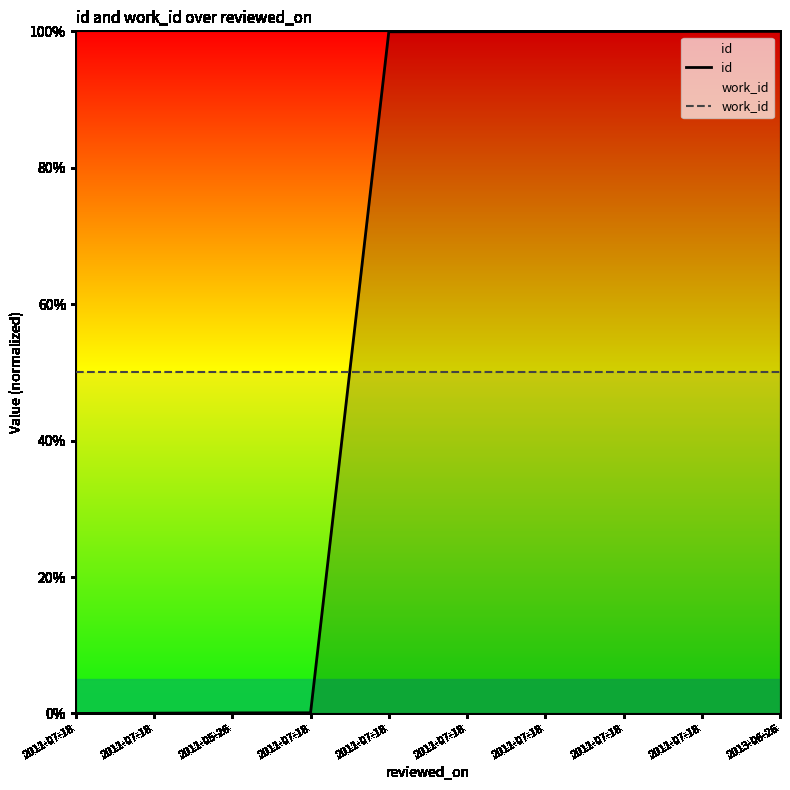

True or false: id and work_id intersect in this chart.

True